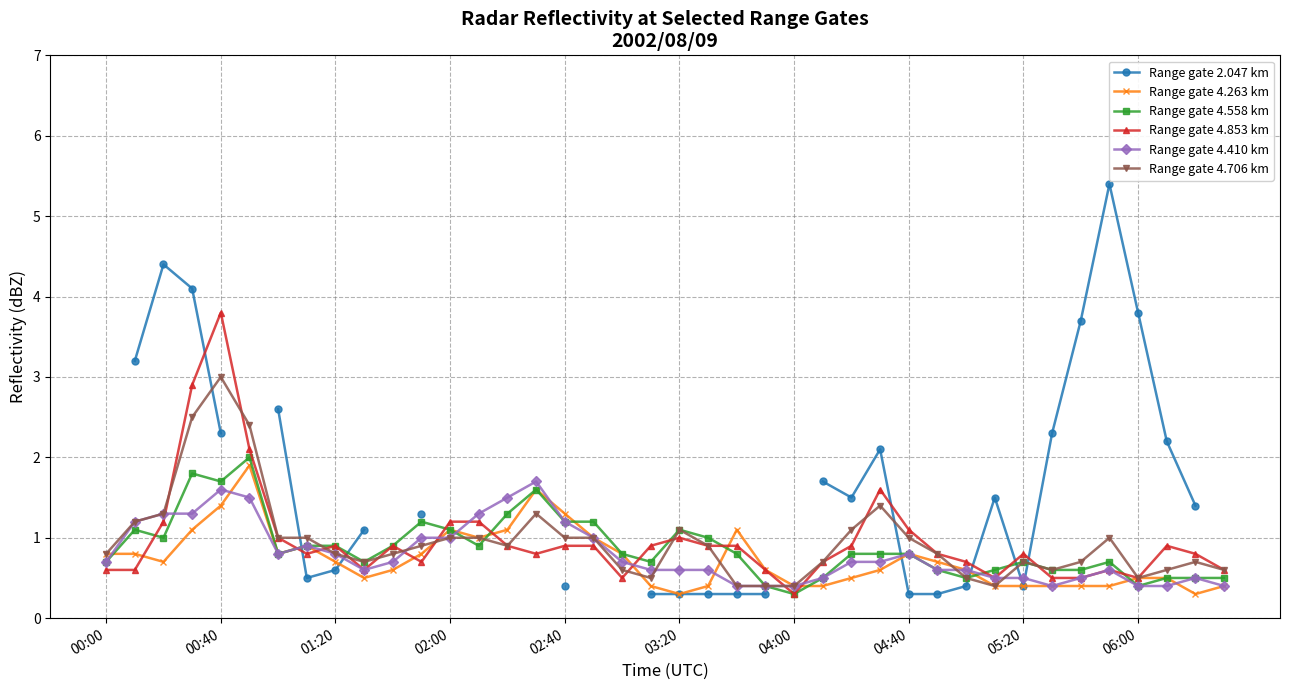

Is it true that Range gate 4.263 km equals 1.2 at 18?

False